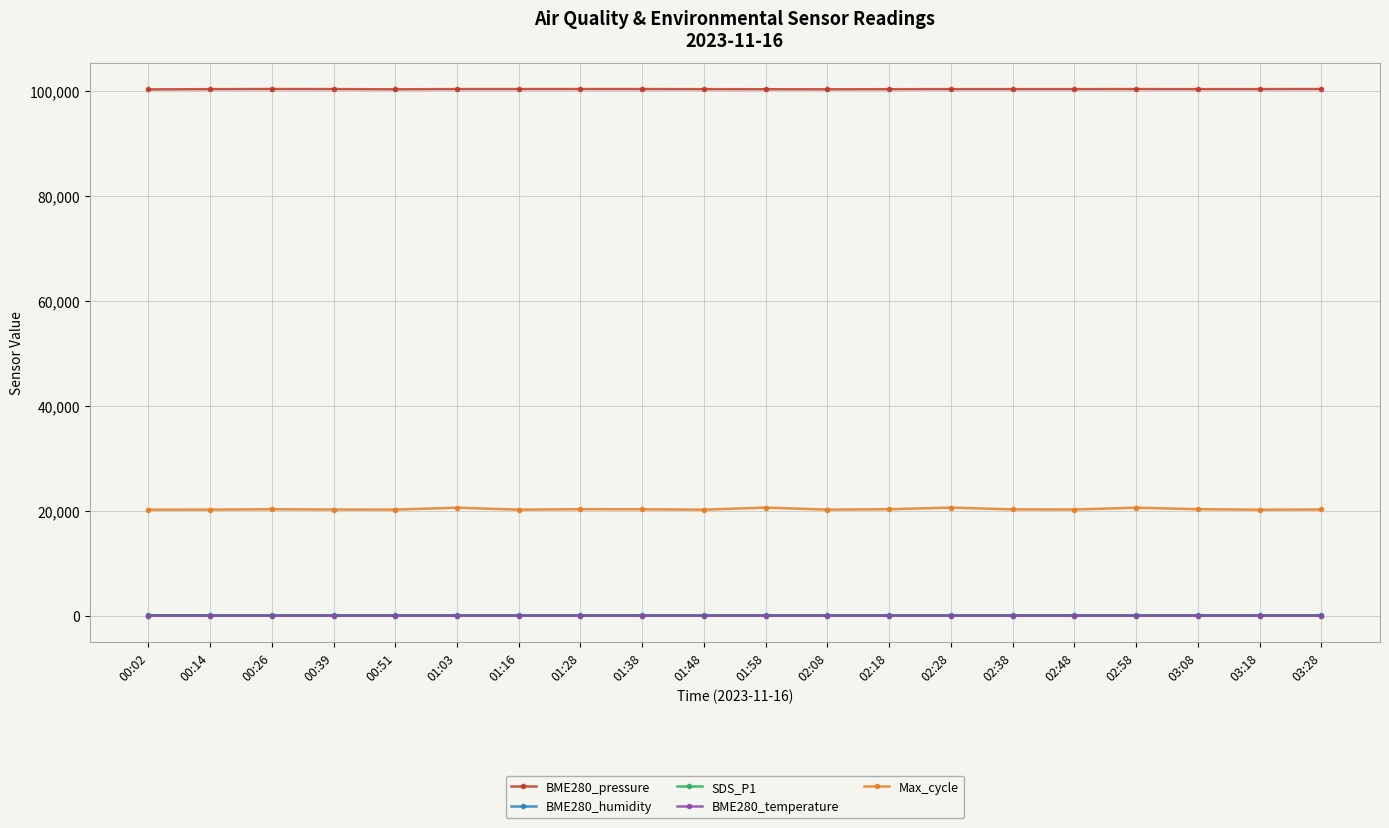

What are all the series names shown in the legend?

BME280_pressure, BME280_humidity, SDS_P1, BME280_temperature, Max_cycle